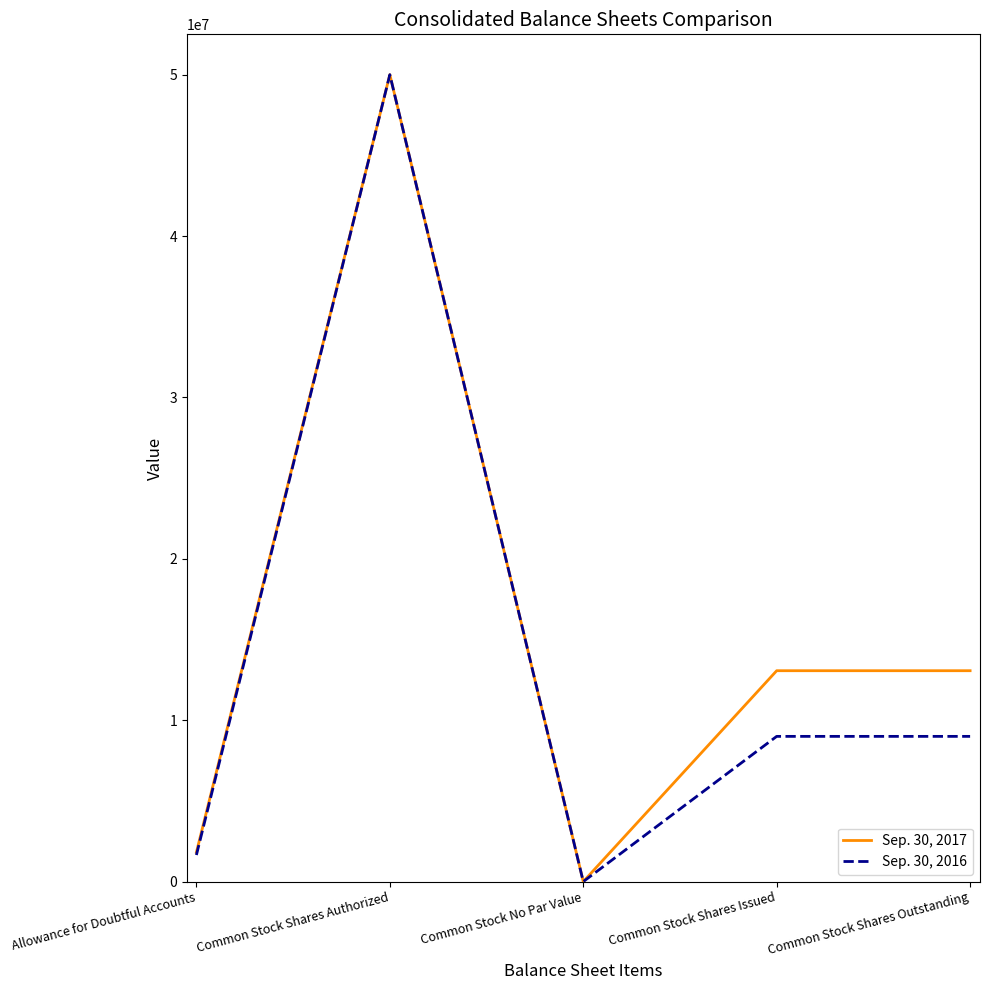

Which series has the largest total across all categories?

Sep. 30, 2017